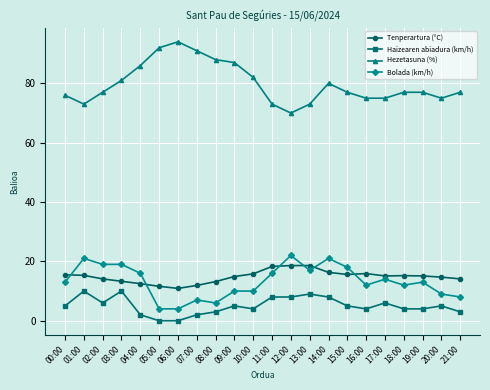

Rank the series at 21:00 from lowest to highest value.

Haizearen abiadura (km/h), Bolada (km/h), Tenperartura (°C), Hezetasuna (%)